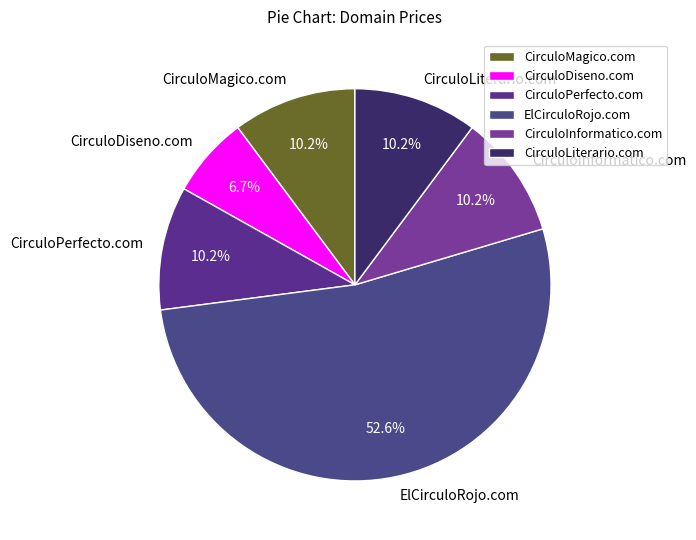

What percentage is the CirculoPerfecto.com slice, to the nearest percent?

10%